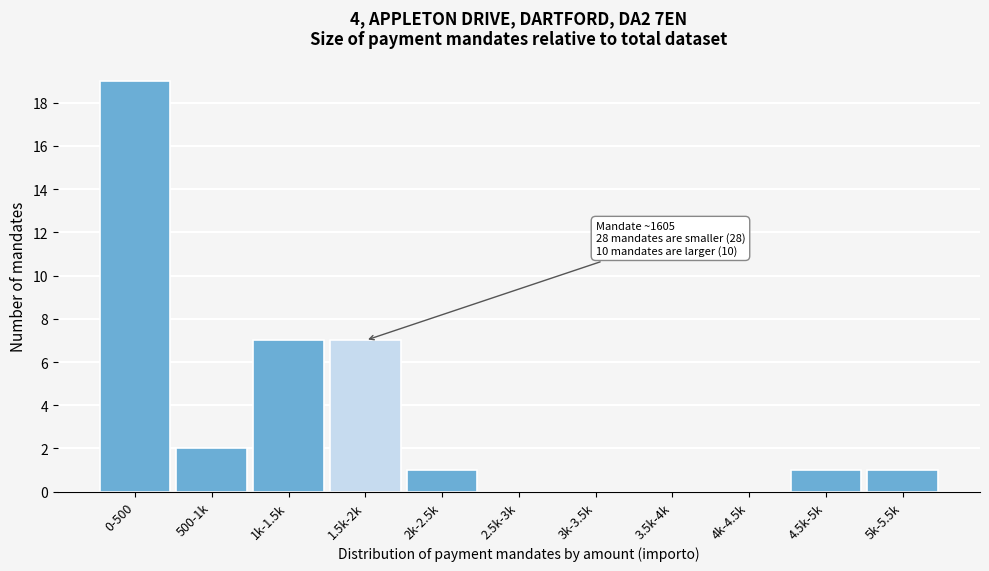

Reading left to right, list all the values displayed in this chart.

0-500=19	500-1k=2	1k-1.5k=7	1.5k-2k=7	2k-2.5k=1	2.5k-3k=0	3k-3.5k=0	3.5k-4k=0	4k-4.5k=0	4.5k-5k=1	5k-5.5k=1